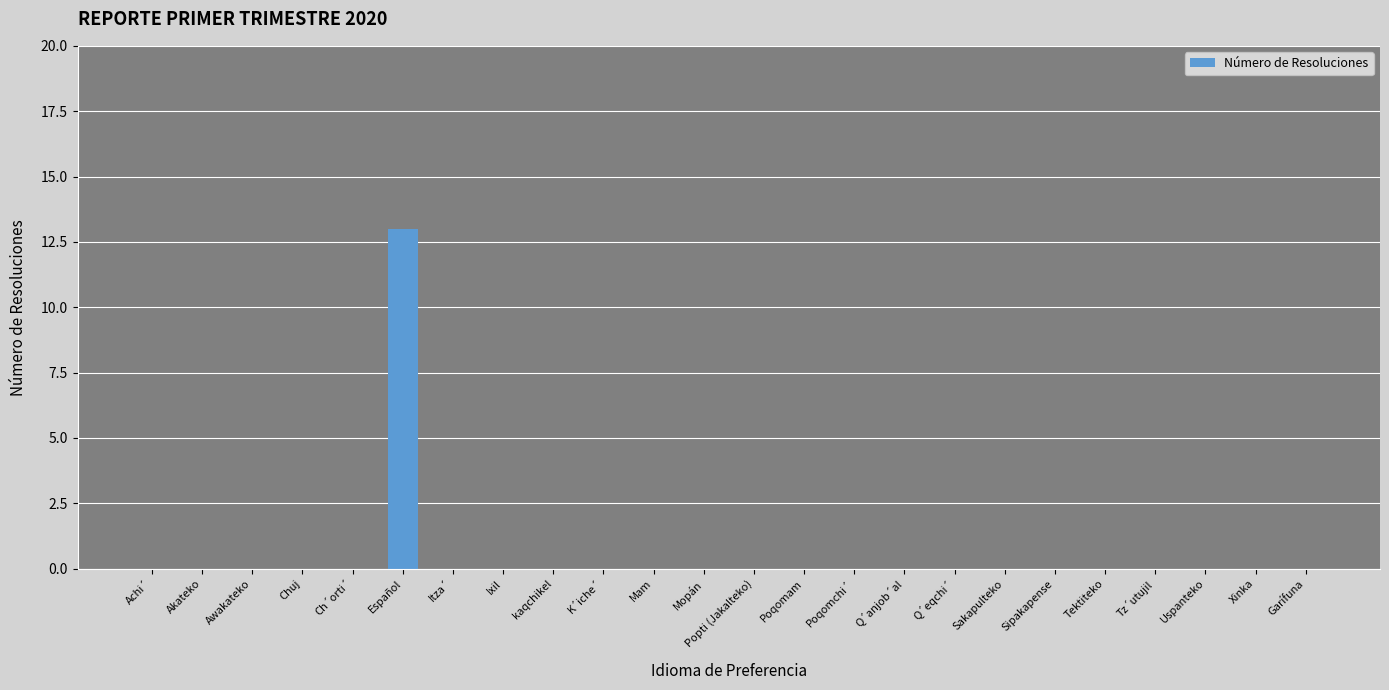

Is it true that the value at kaqchikel is -8?

False